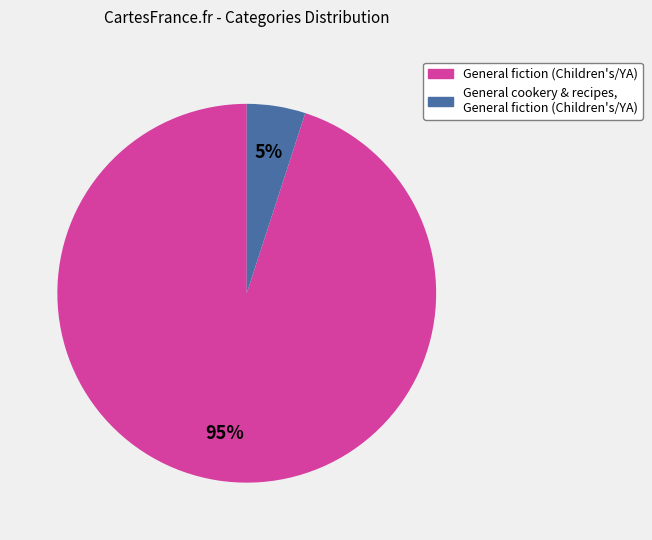

To the nearest percent, what portion does General fiction (Children's/YA) represent?

95%